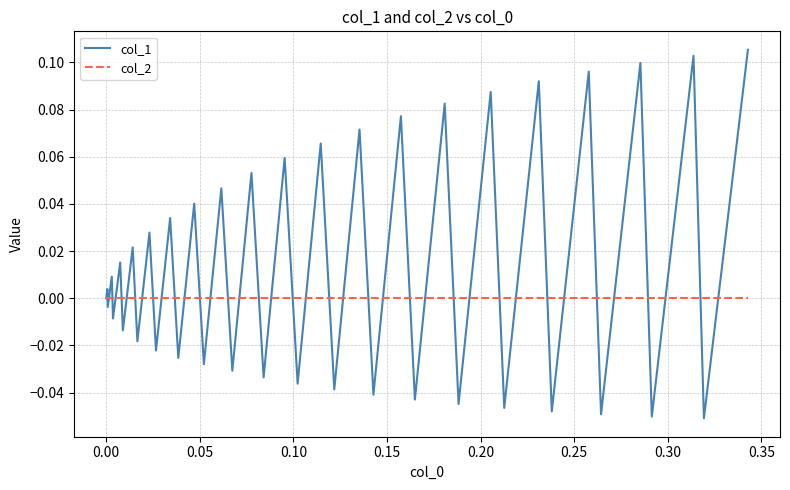

Which series has the largest range (max minus min)?

col_1